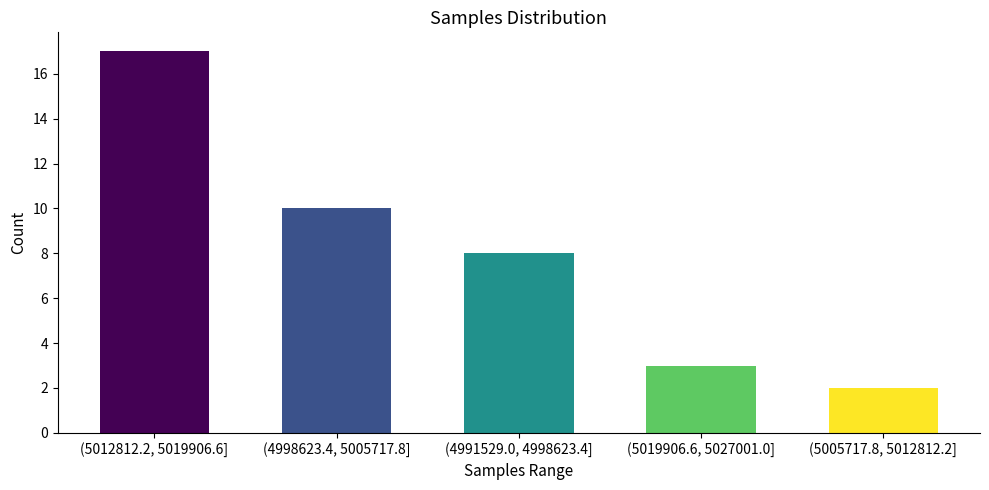

Reading left to right, extract all data points from this chart.

17	10	8	3	2